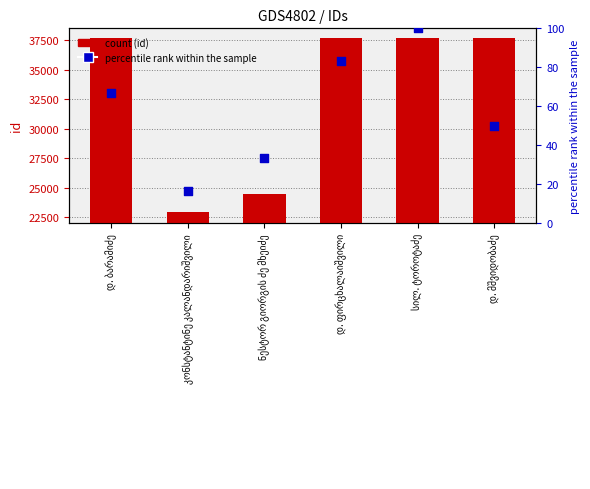

Which series contains the highest Y value?

id (count)